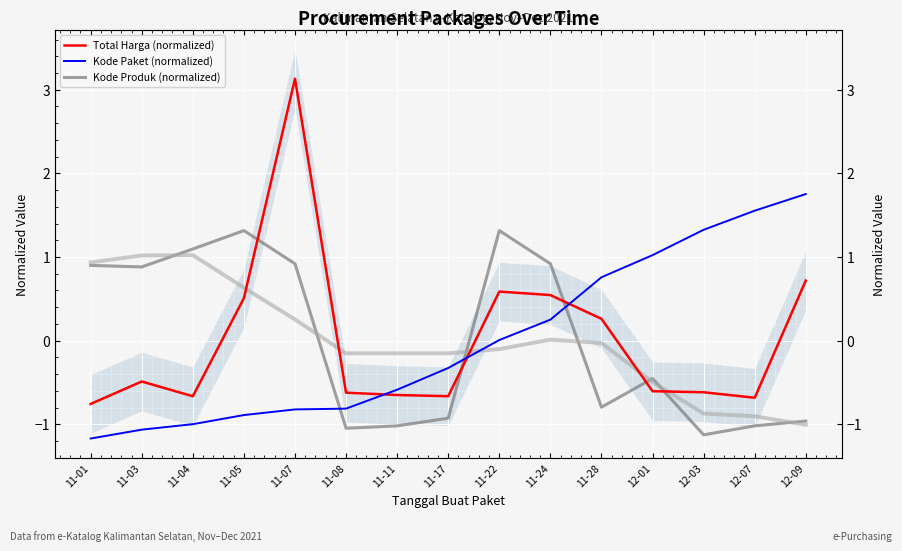

Between 11-28 and 11-03, which is larger?

11-28